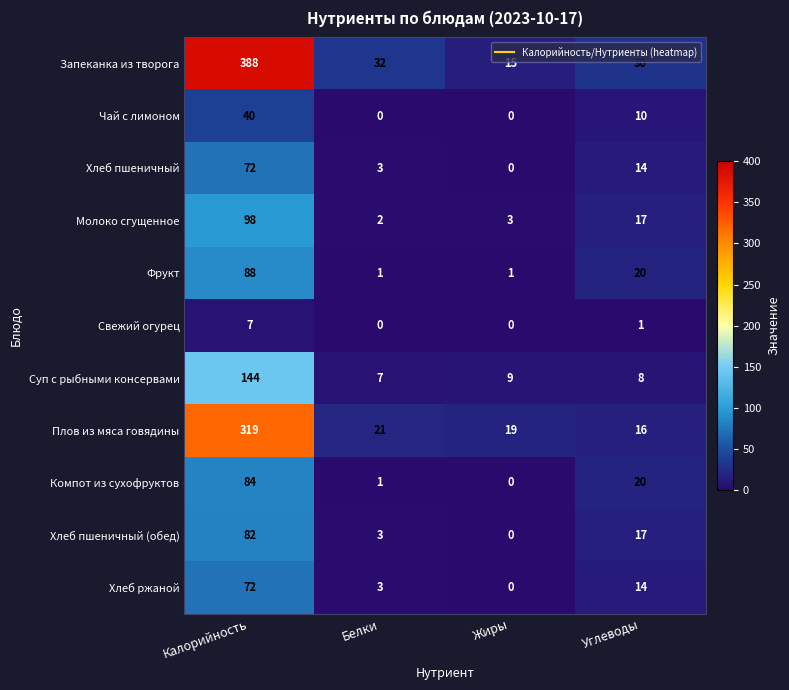

Which series has the widest spread of values?

Запеканка из творога